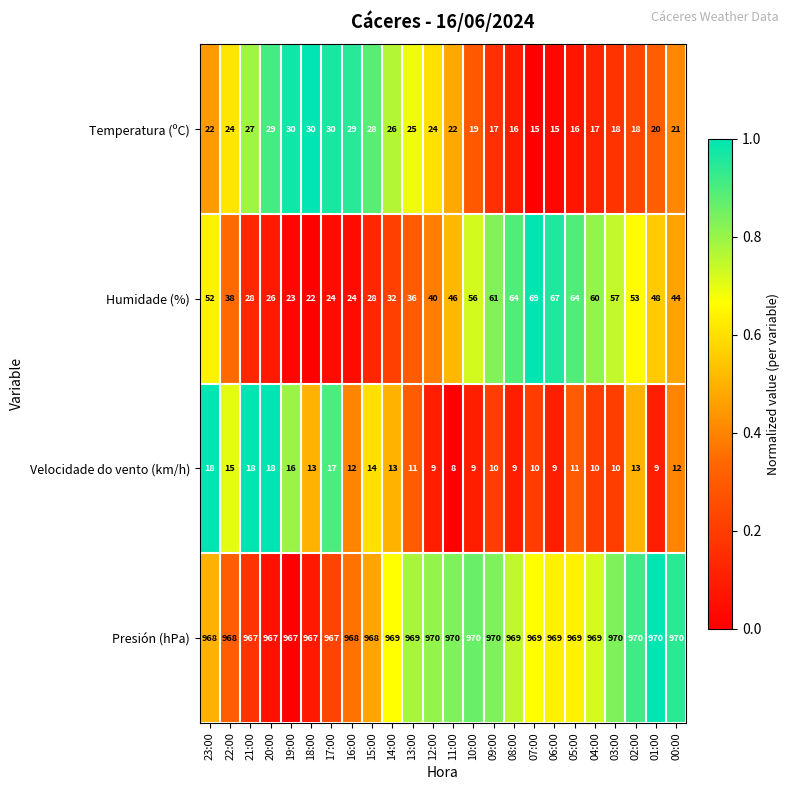

Which series has the widest spread of values?

Humidade (%)